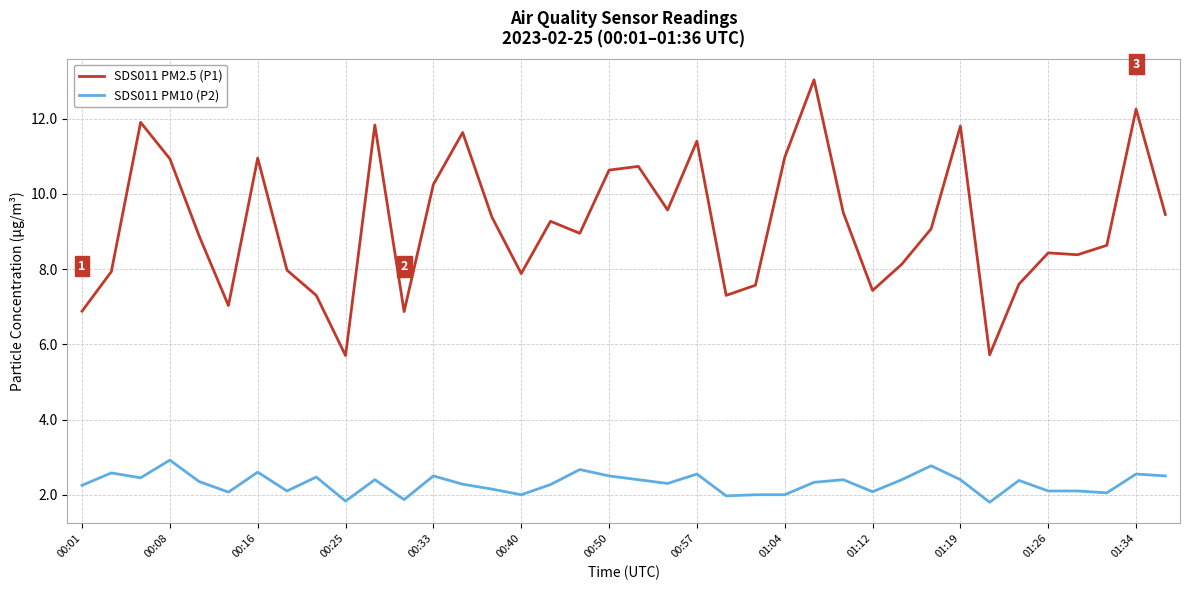

True or false: SDS011 PM10 (P2) and SDS011 PM2.5 (P1) cross at least once.

False